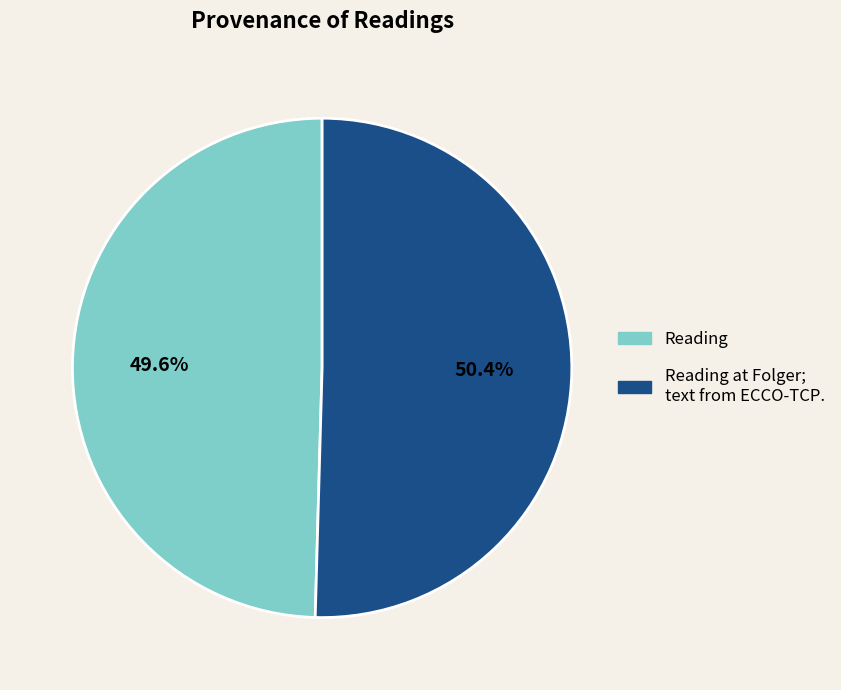

Is there any slice that represents more than half of the pie?

Yes